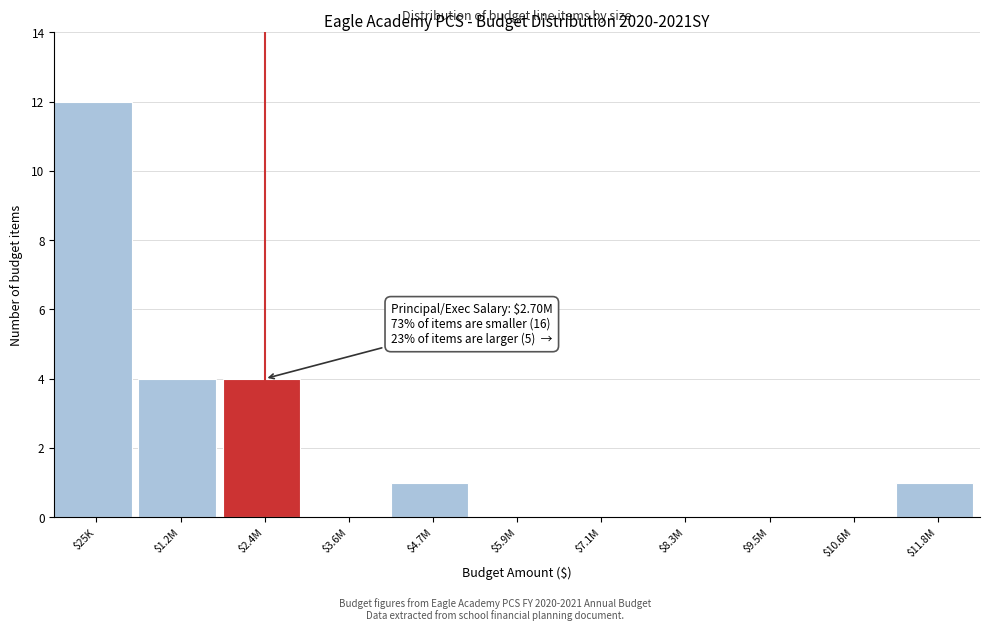

At which category does the chart reach its peak across all series?

$25K